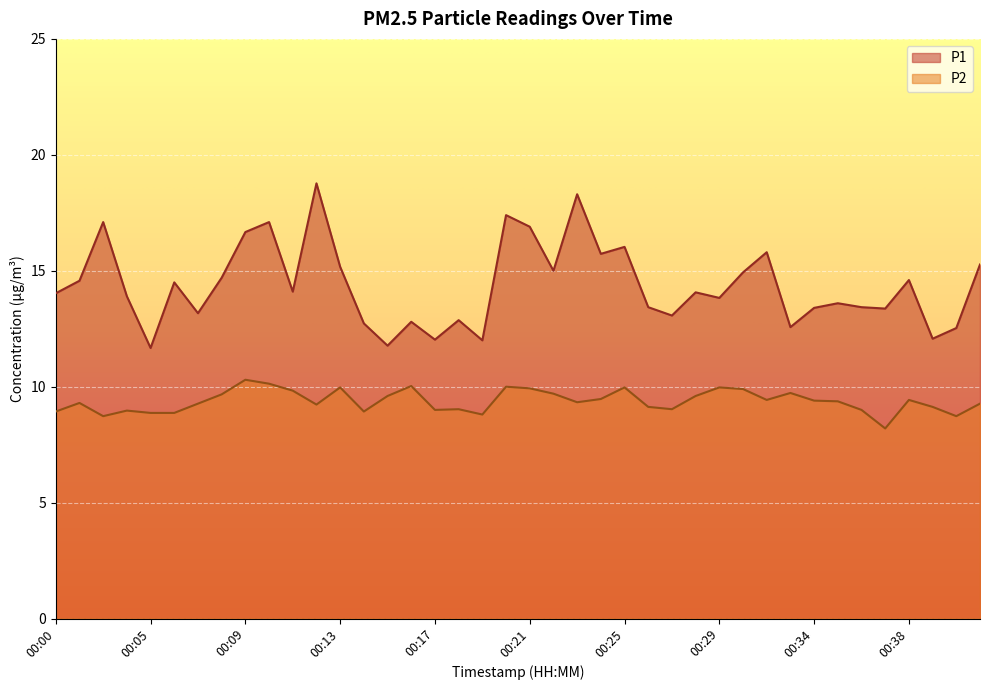

What is the value of the P2 point at the 15th from the left?

9.6